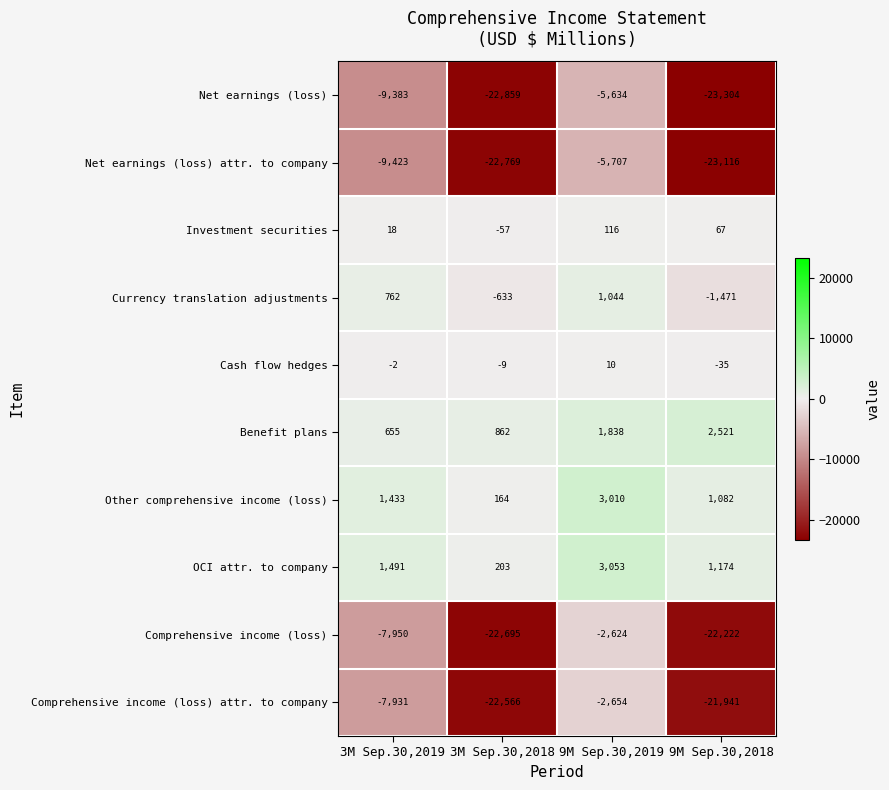

How many data points does each series have?

4